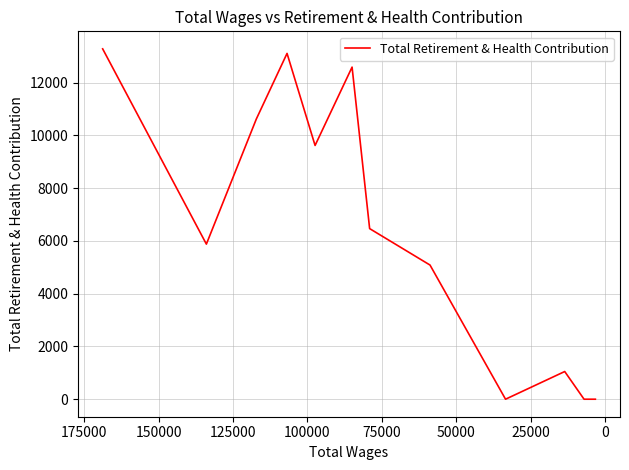

Is this an area chart (filled region under the line)?

No